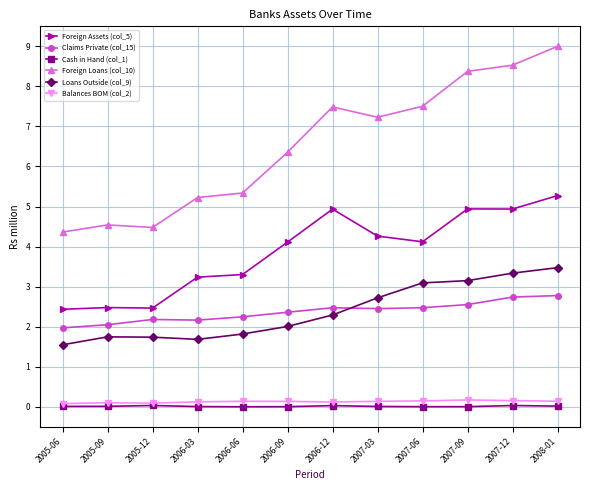

What is the label of the 3rd point from the left?

2005-12